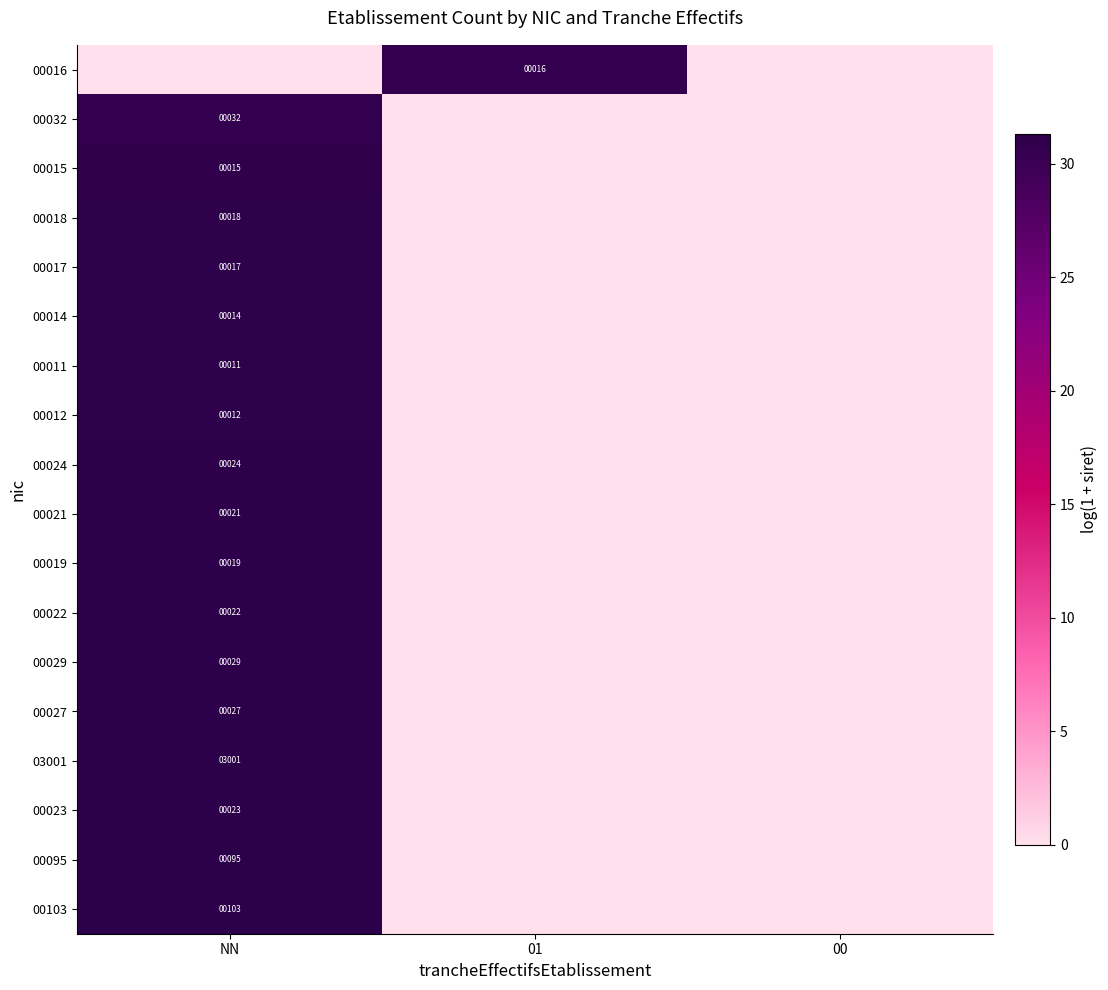

How many categories are shown in the chart?

3